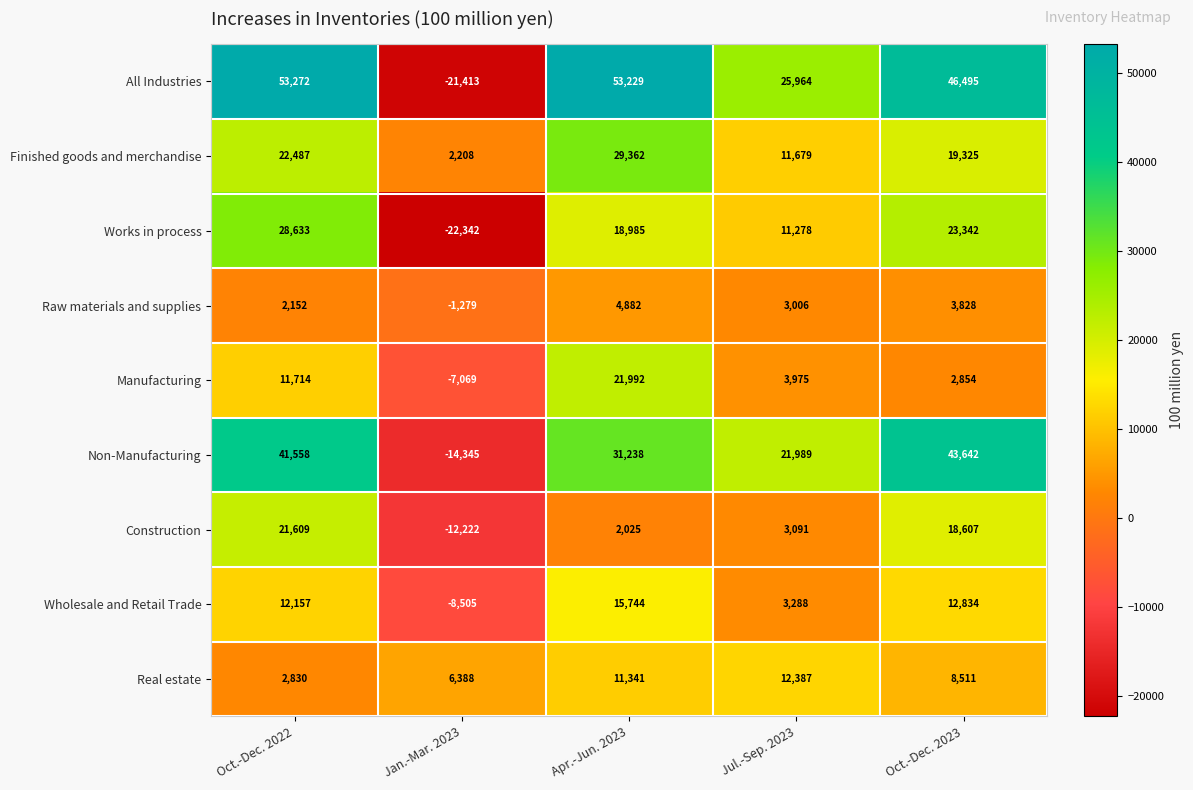

How many values in the Non-Manufacturing series are below 31238?

2